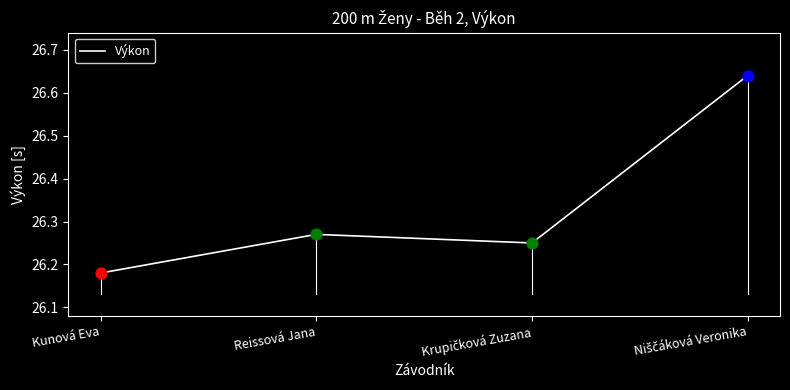

Which has a higher value, Kunová Eva or Reissová Jana?

Reissová Jana